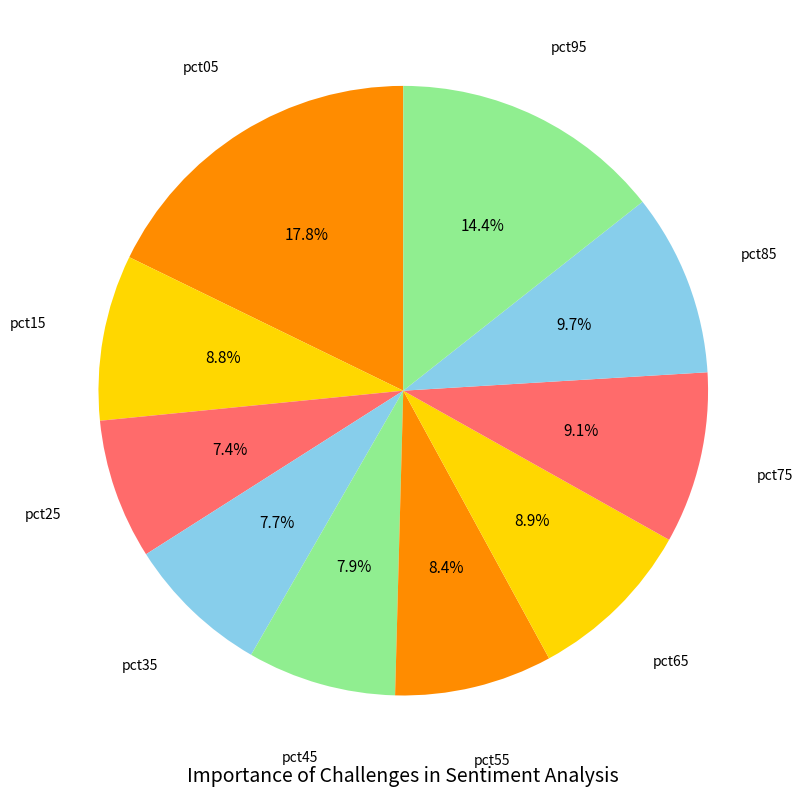

How many segments does this pie chart have?

10